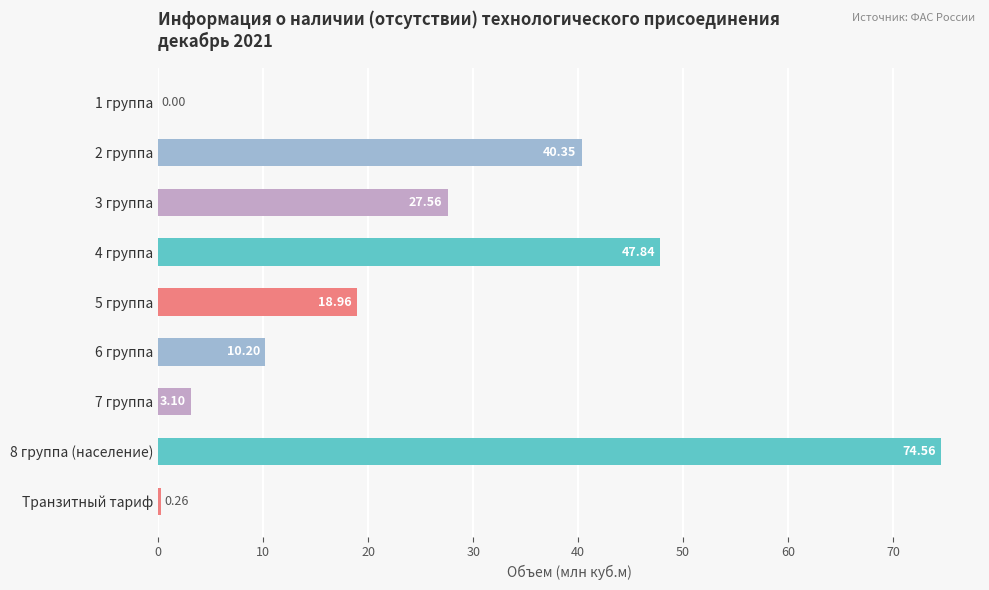

What is the sum of all values?

222.8